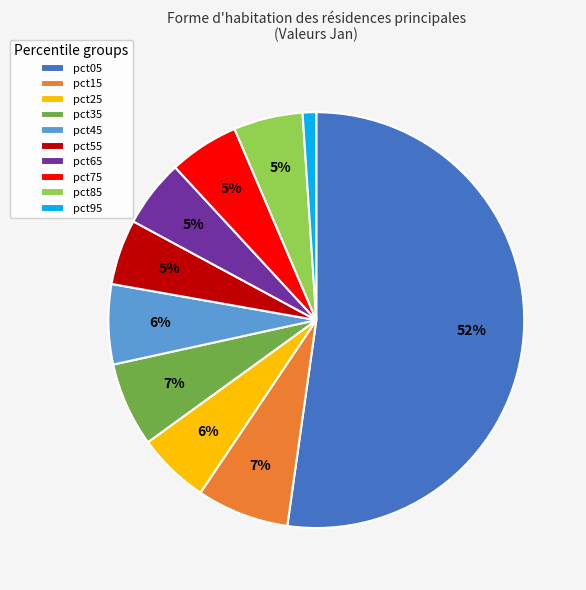

Which slice is the largest?

pct05